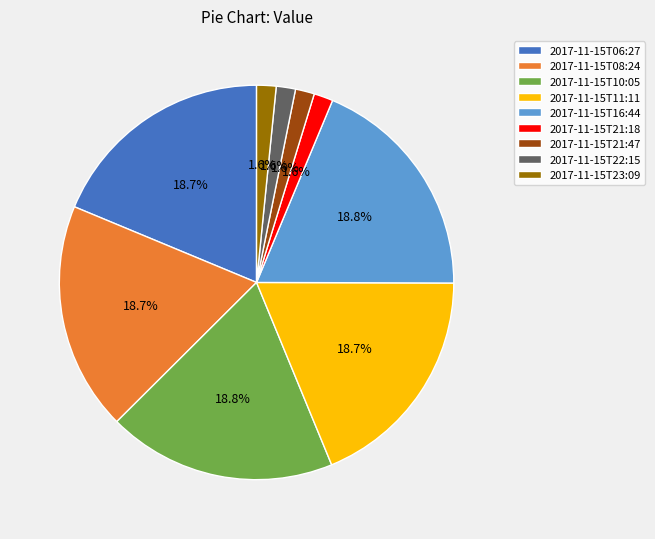

Count the number of slices in the pie.

9